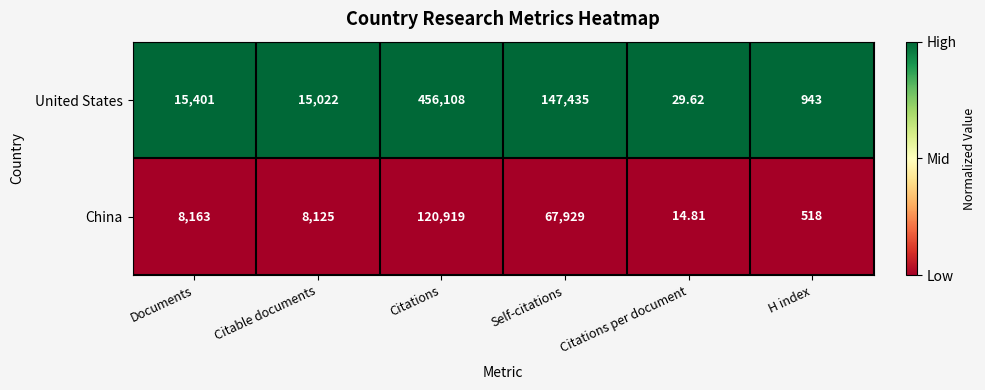

At which category does the chart reach its minimum across all series?

Citations per document